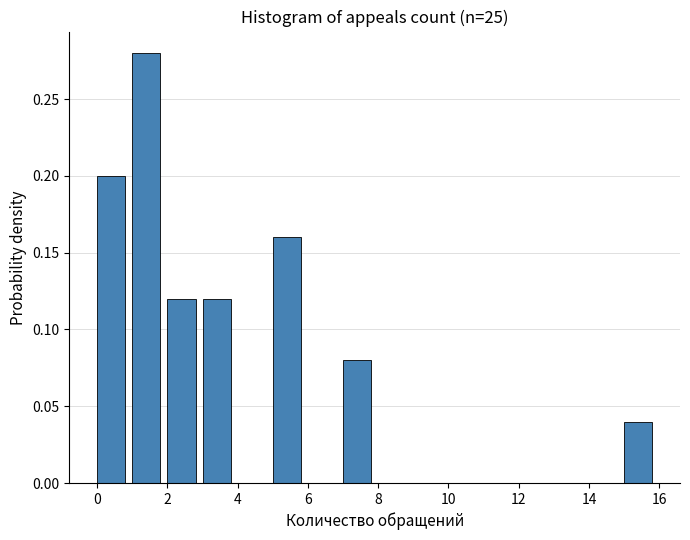

What is the height of the bar covering 1 to 2 on the x-axis? The values are not printed on the chart, so give them approximately, as read against the axis.

0.28